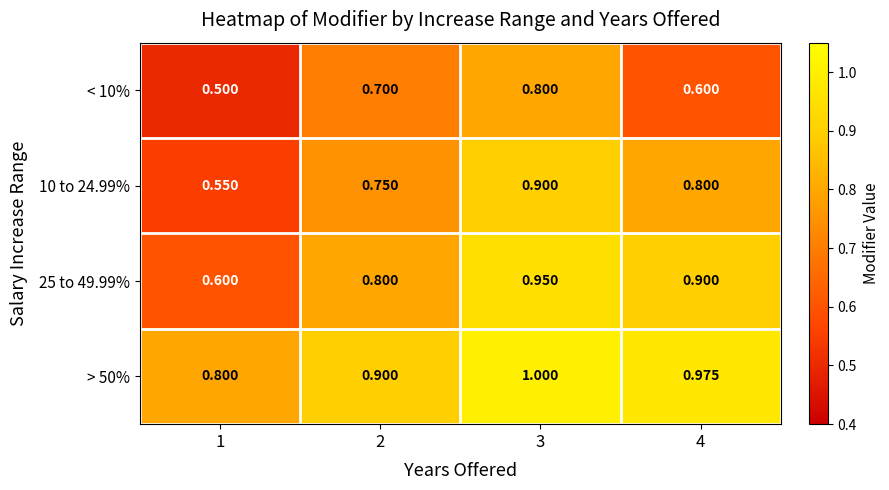

Which has a higher value, 1 or 2?

2